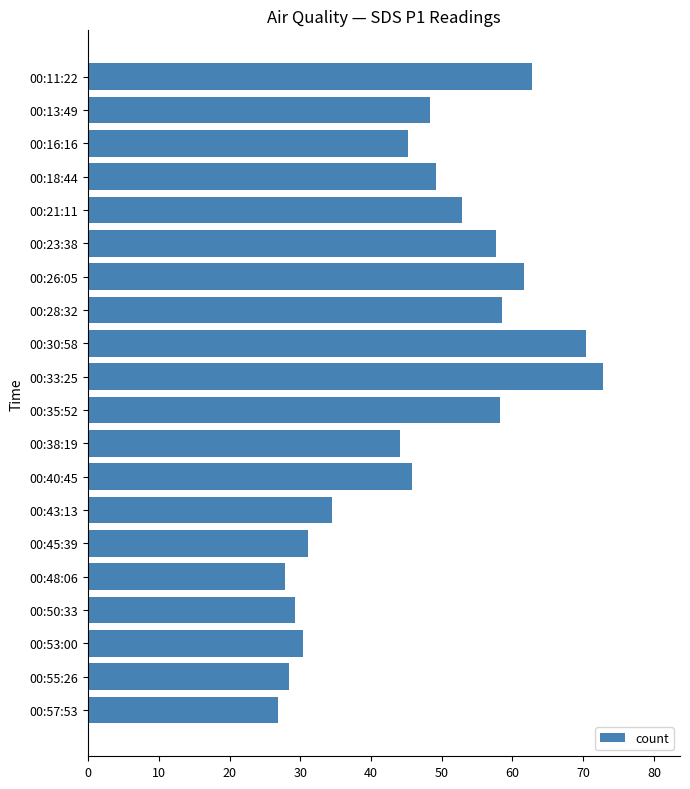

What is the sum of all values?

935.8